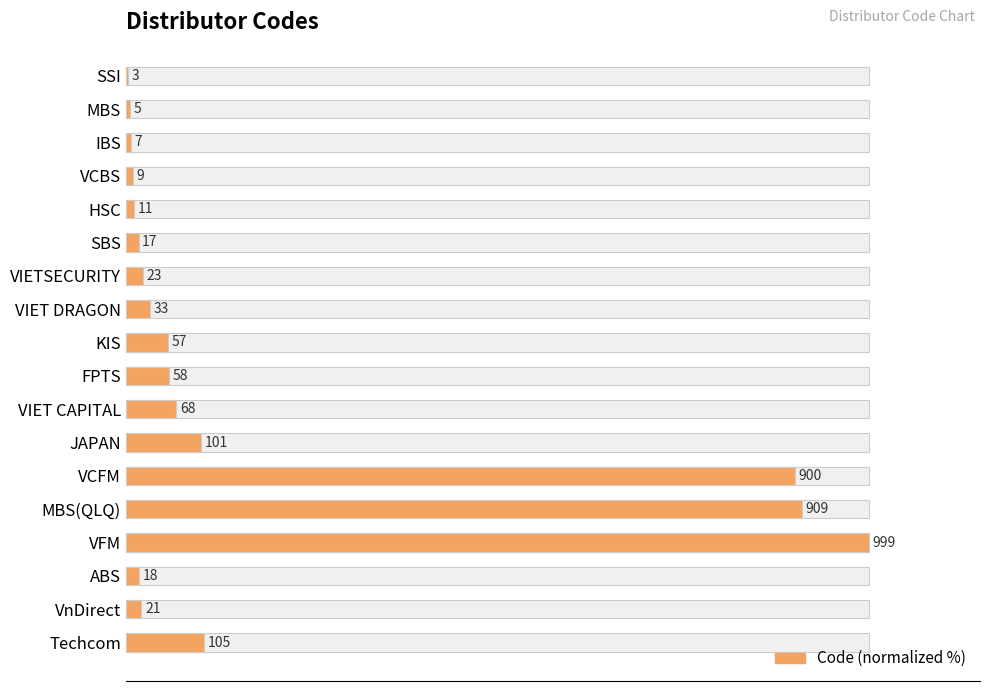

True or false: the data shows 3.9 at VIETSECURITY.

False